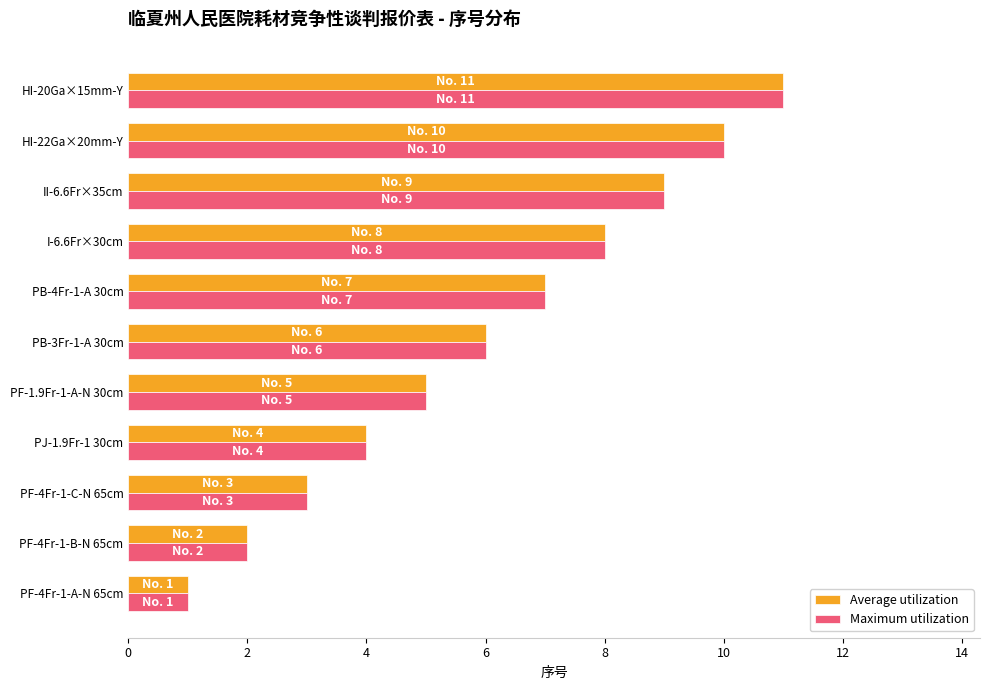

Which label corresponds to the largest value in the chart?

HI-20Ga×15mm-Y